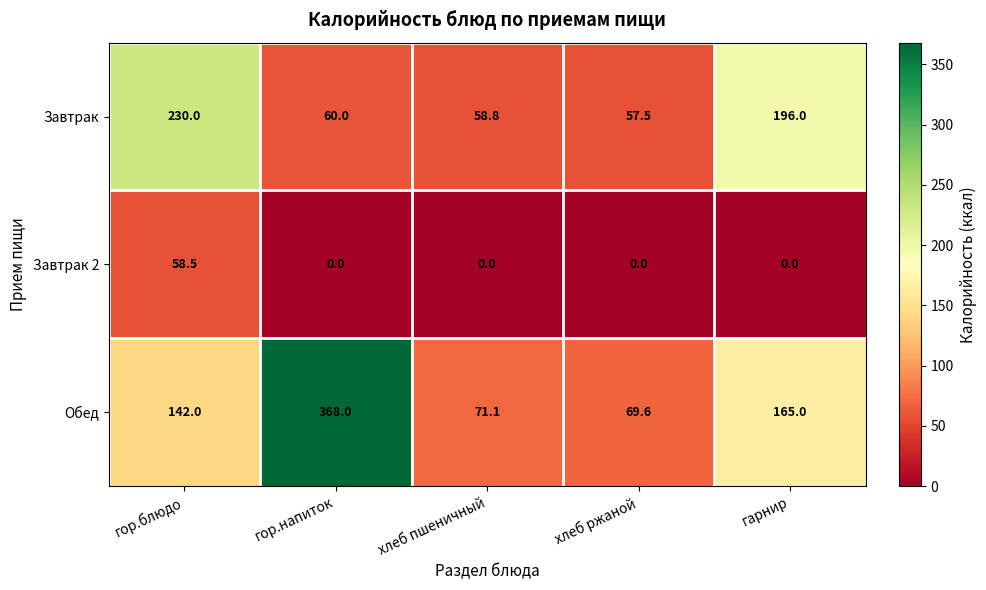

The value of Завтрак at гор.блюдо is 156.3. True or false?

False